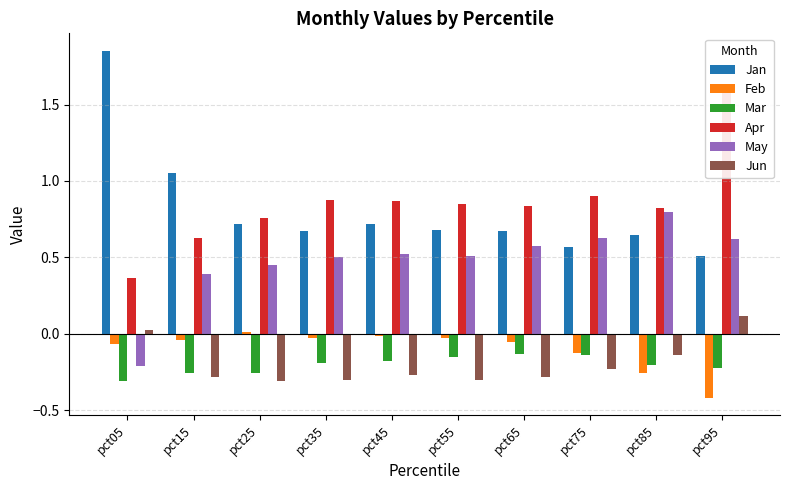

Count the number of data series in this chart.

6